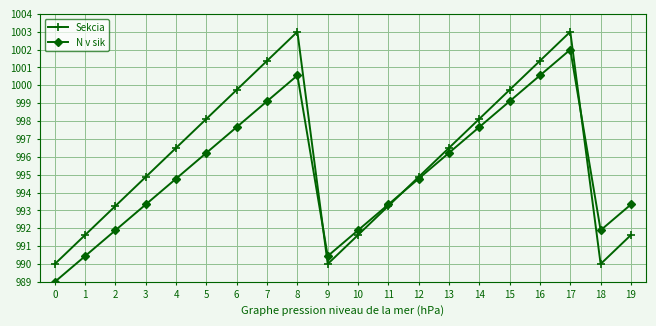

Which series changed the most between 0 and 5?

Sekcia